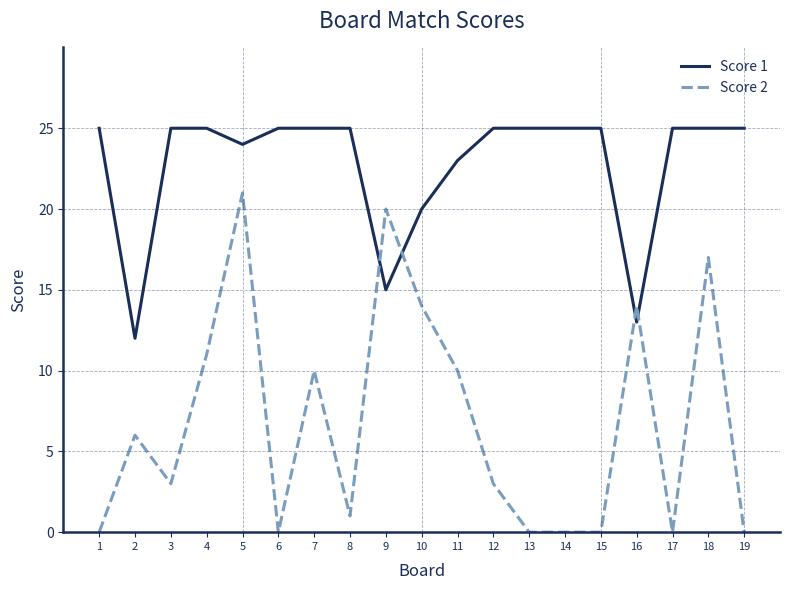

True or false: Score 1 has a value of 25 at 19.

True